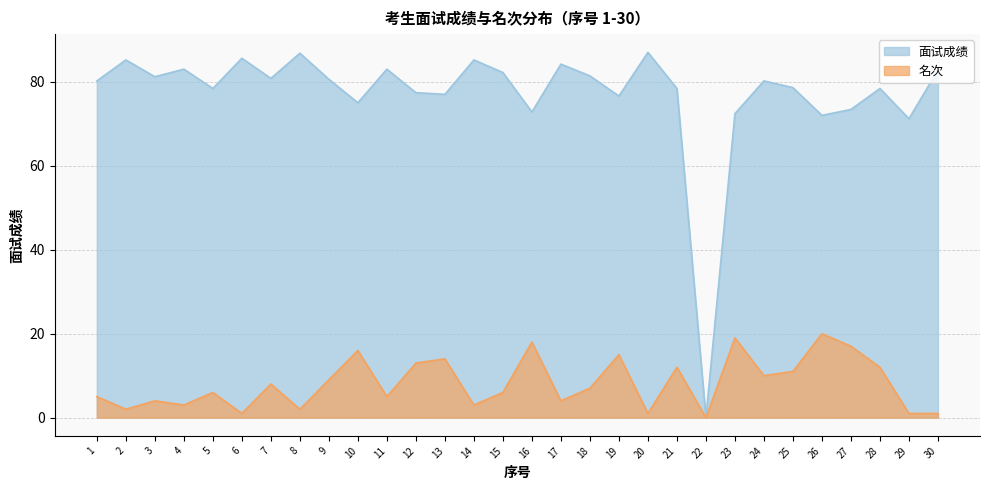

What is the value of the 名次 point at the 14th from the left?

3.0